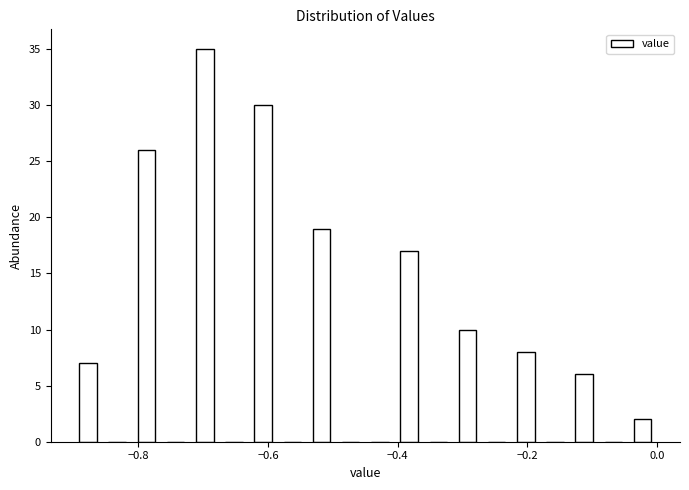

Around what value on the x-axis is the tallest bar? Give the approximate position of its centre, as read against the axis.

-0.70